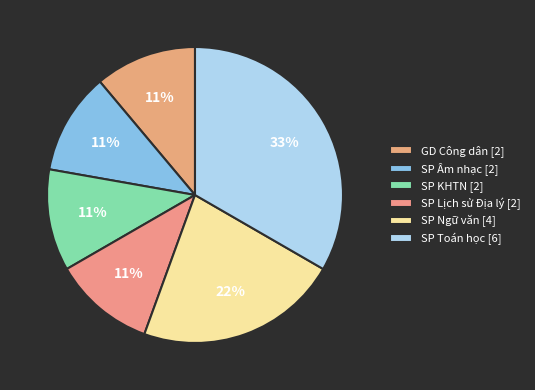

Is SP Âm nhạc the majority of the pie?

No